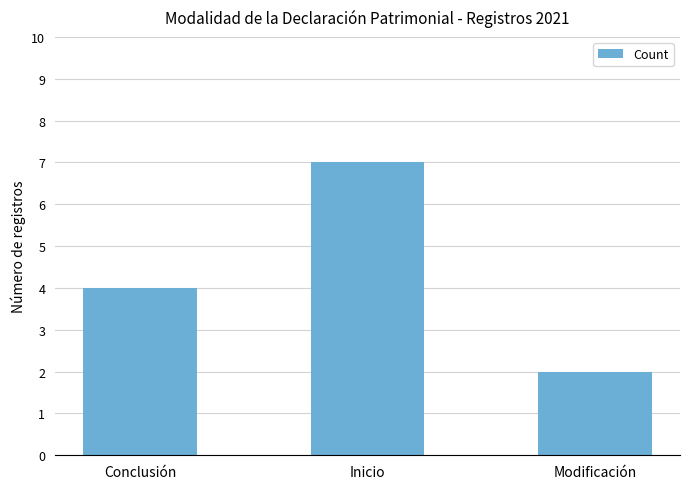

At which category does the chart reach its minimum across all series?

Modificación